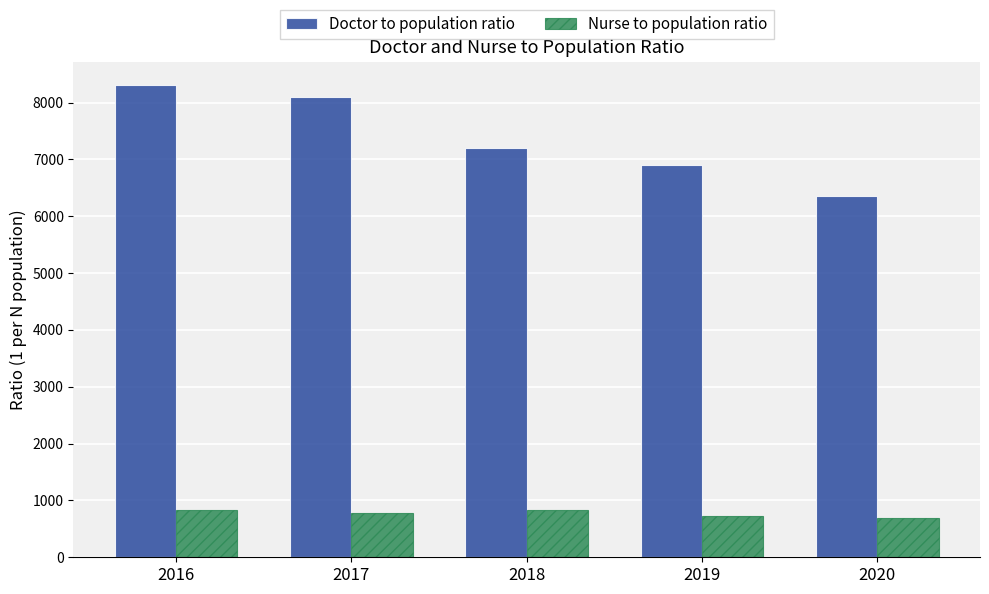

Which series has the widest spread of values?

Doctor to population ratio